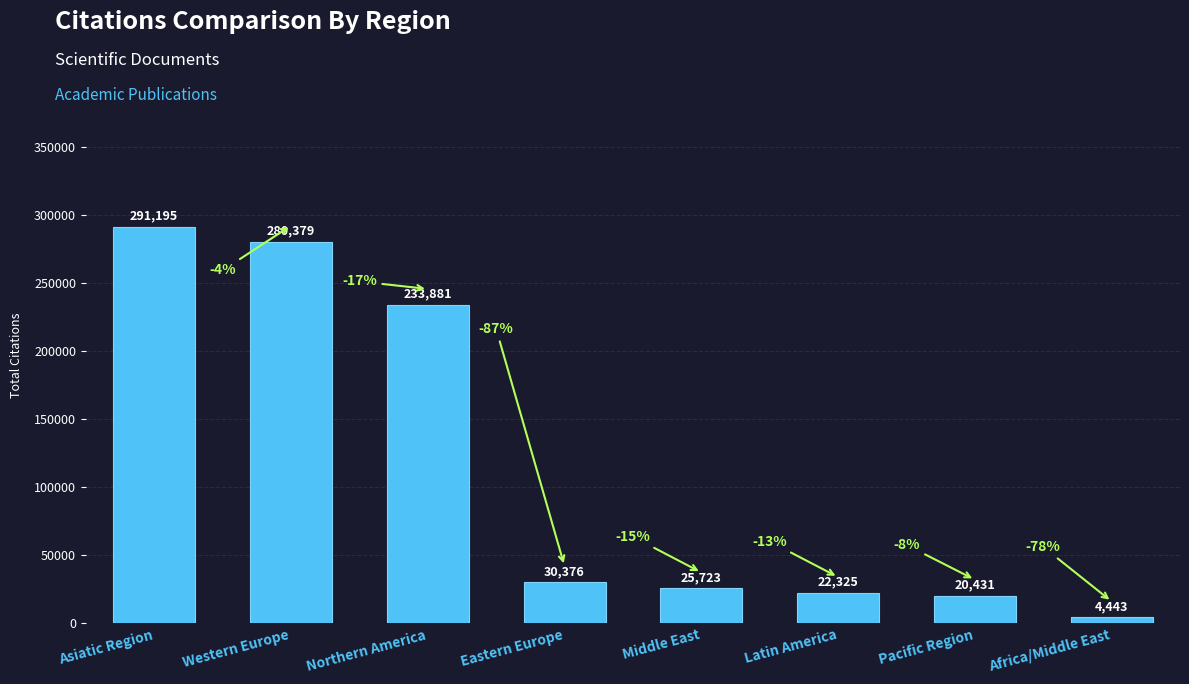

What is the label of the 6th bar from the left?

Latin America